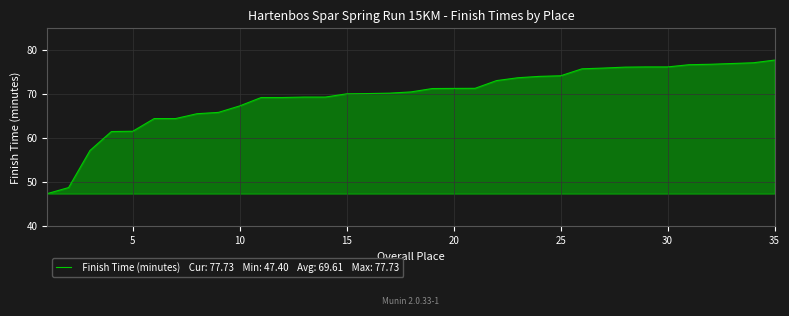

What is the maximum value shown in the chart?

77.7